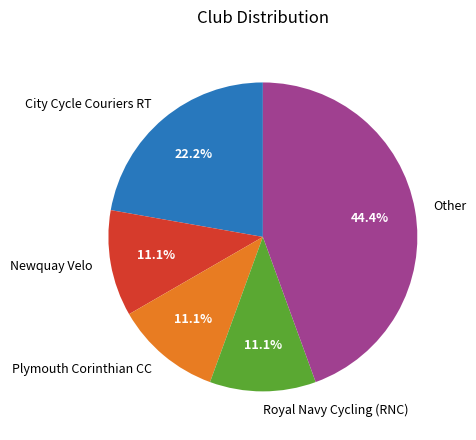

How many segments does this pie chart have?

5